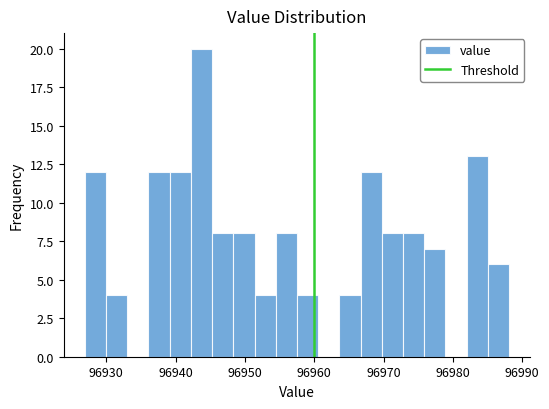

Around what value on the x-axis is the tallest bar? Give the approximate position of its centre, as read against the axis.

96944